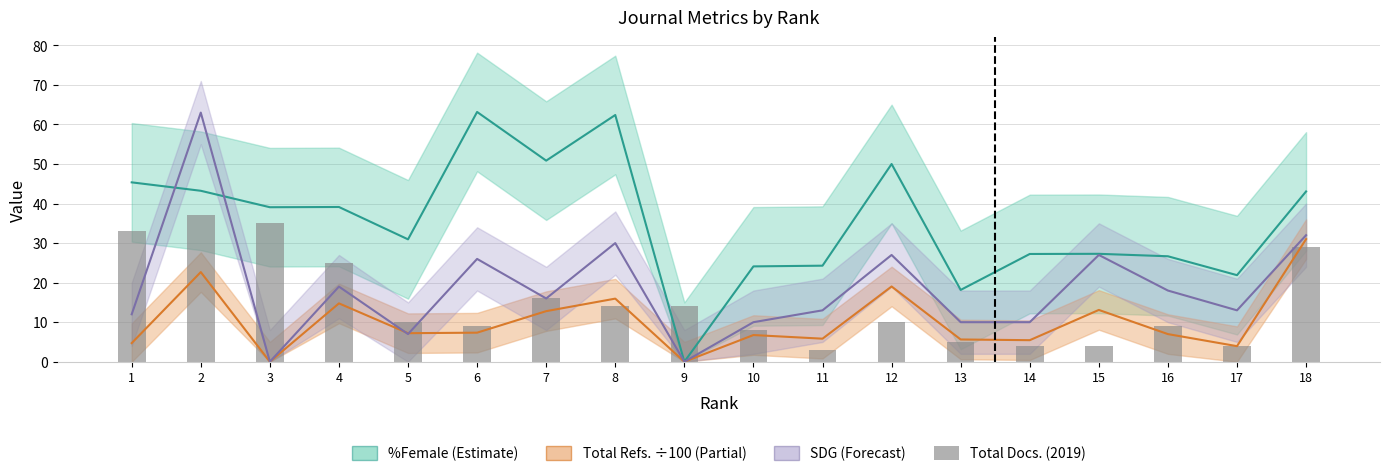

Approximately how many times larger is the value at 1 compared to 18?

1.1